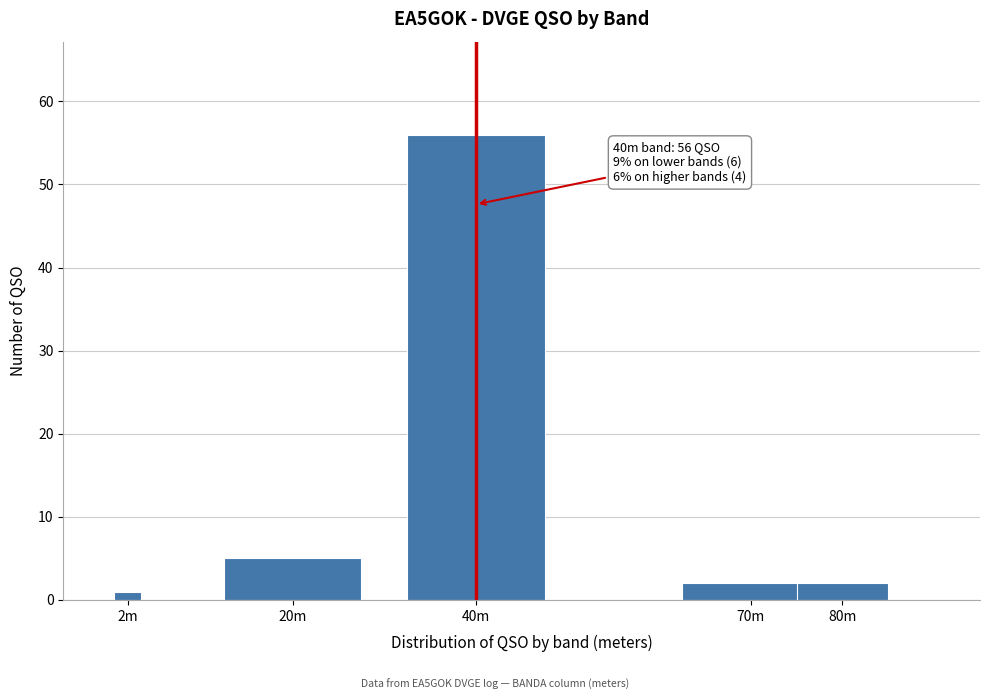

Reading left to right, extract all data points from this chart.

1	5	56	2	2